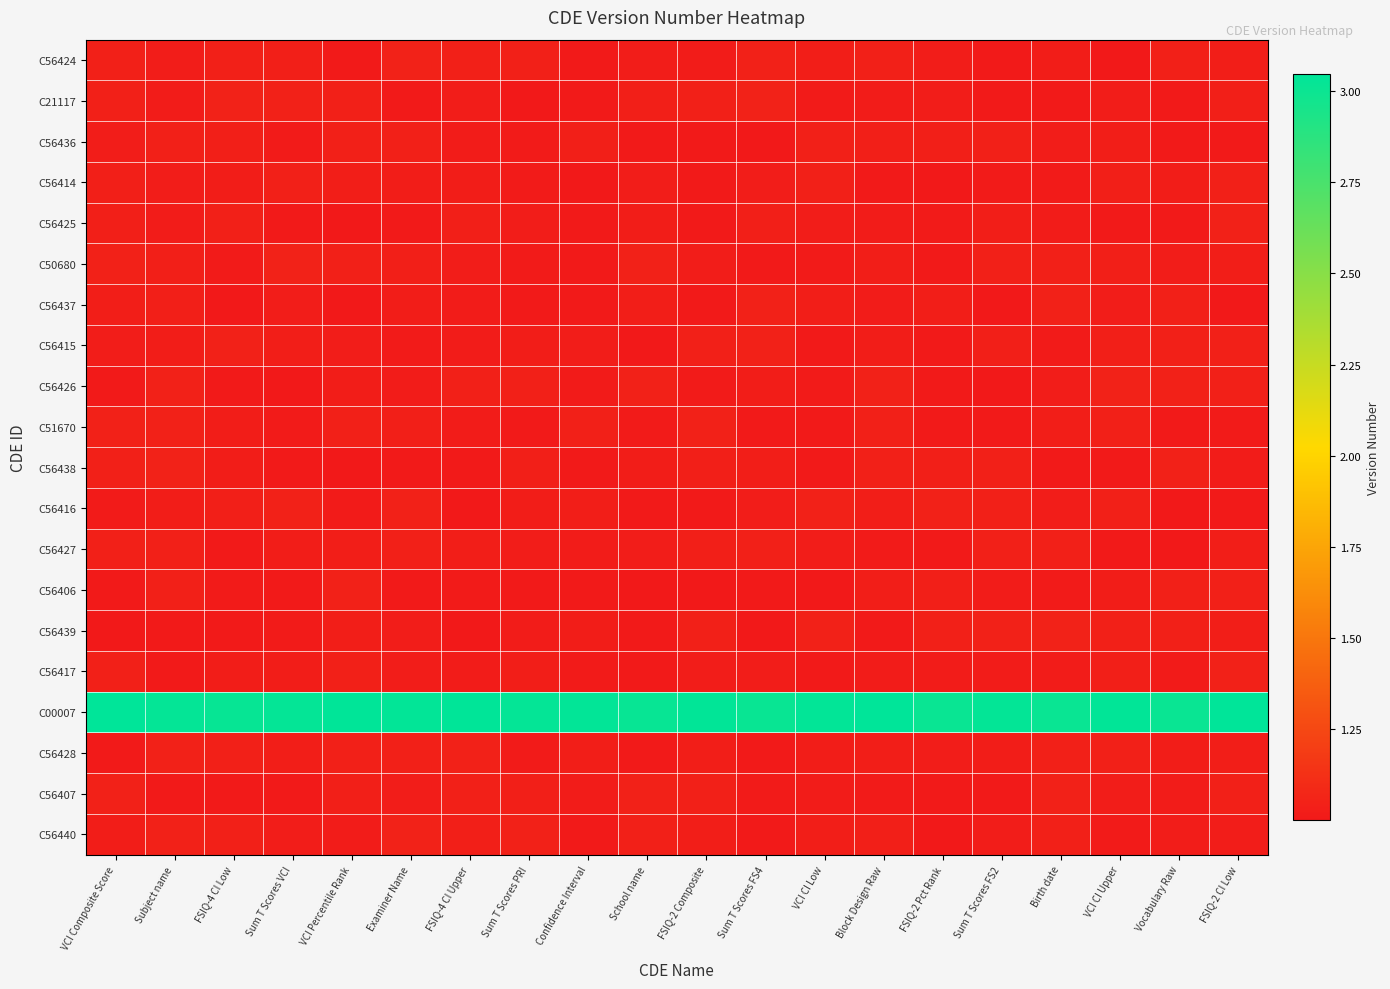

Count the number of categories in the chart.

20